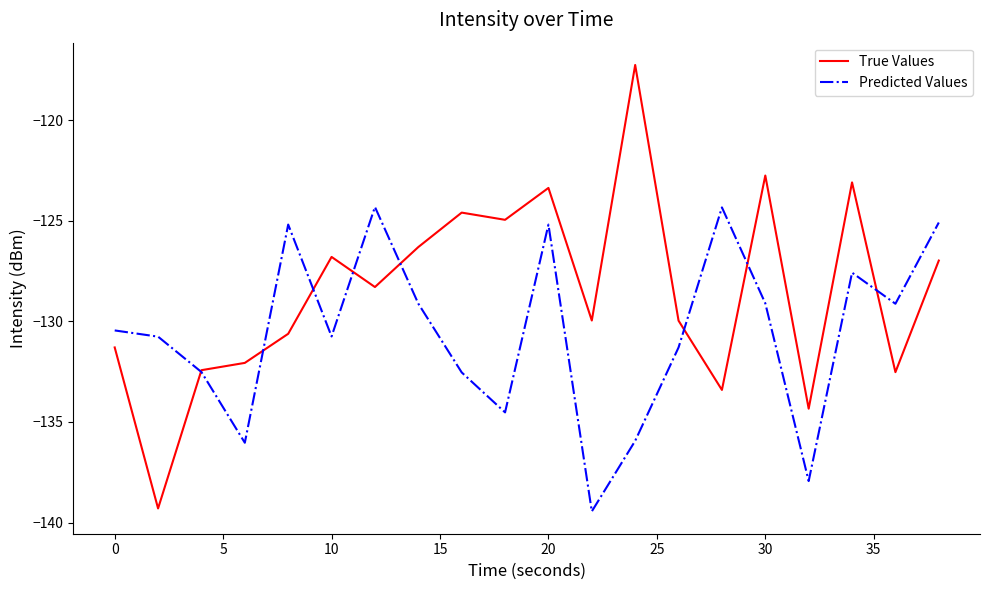

Which series ends up on top after the final intersection of True Values and Predicted Values?

Predicted Values